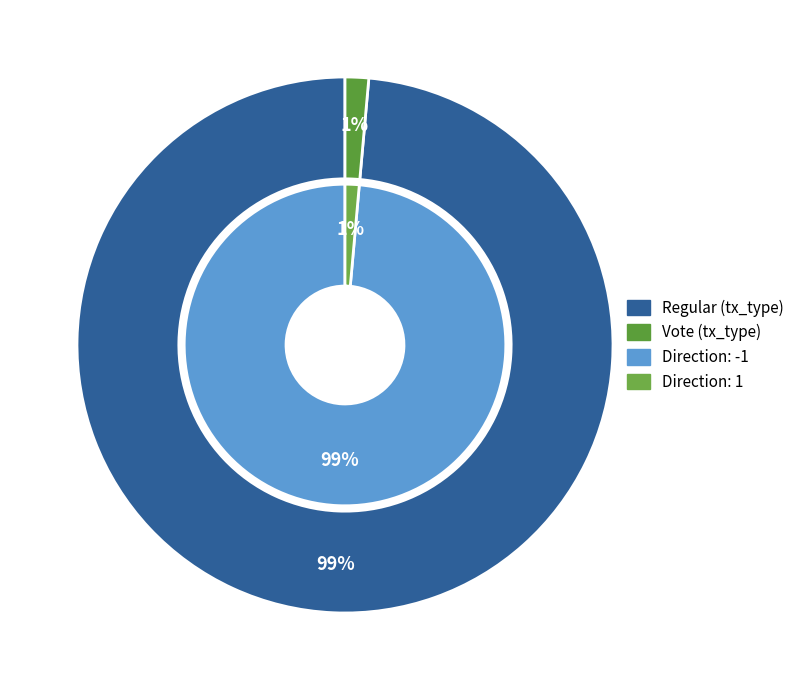

The Vote slice represents 14% of the pie. True or false?

False